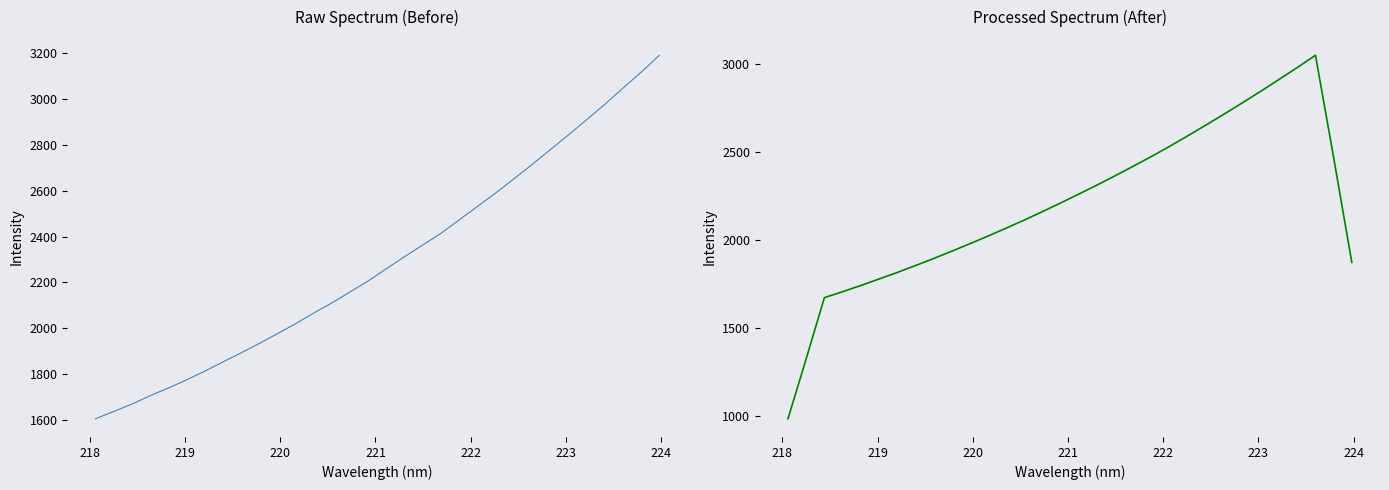

What is the difference between the maximum and second lowest values in the Absorbance series?

1555.4